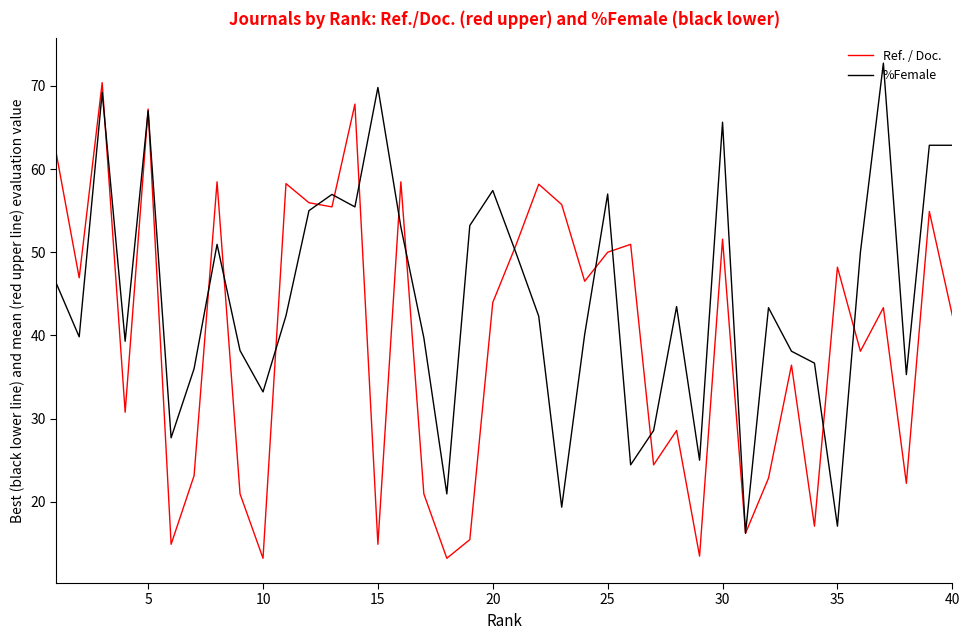

How many lines are shown in the chart?

2